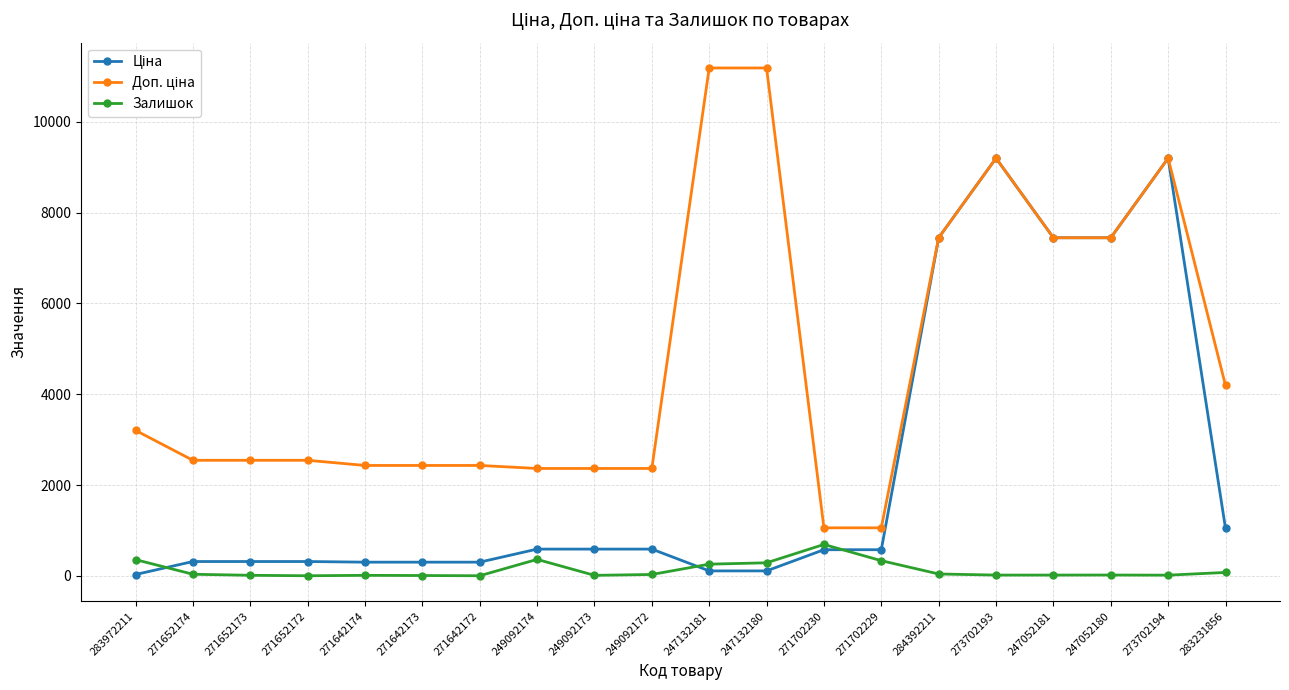

What is the maximum value shown in the chart?

11182.0